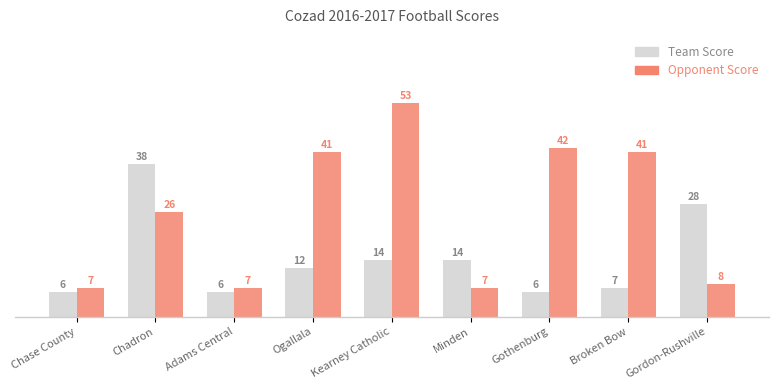

Rank the series at Kearney Catholic from lowest to highest value.

Team Score, Opponent Score